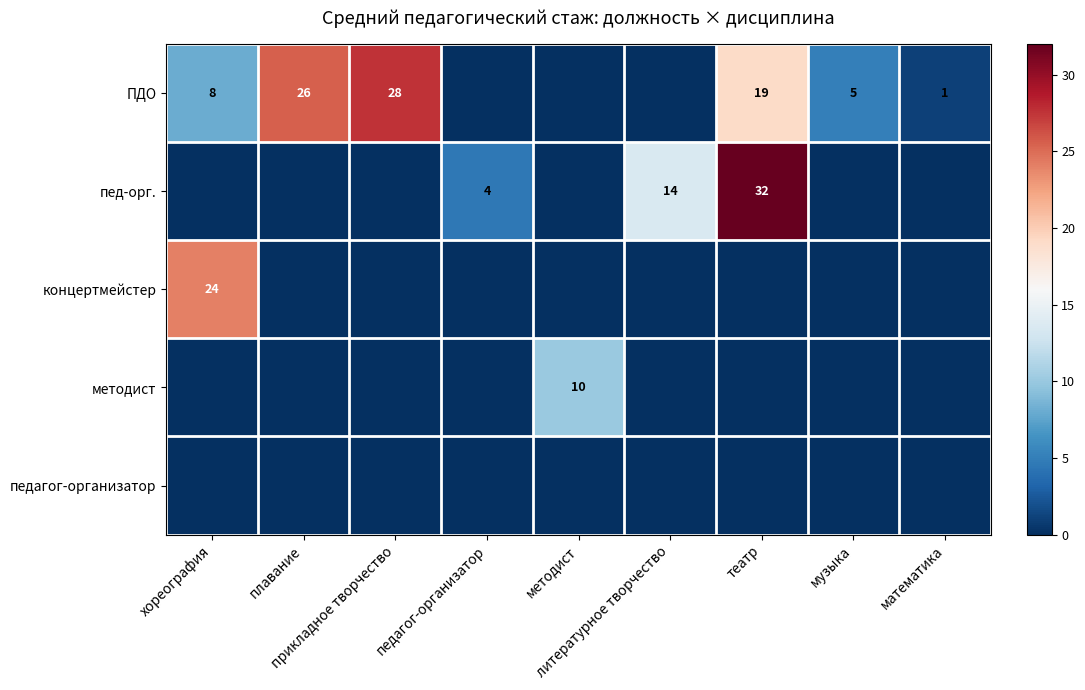

How many distinct data groups are displayed?

5